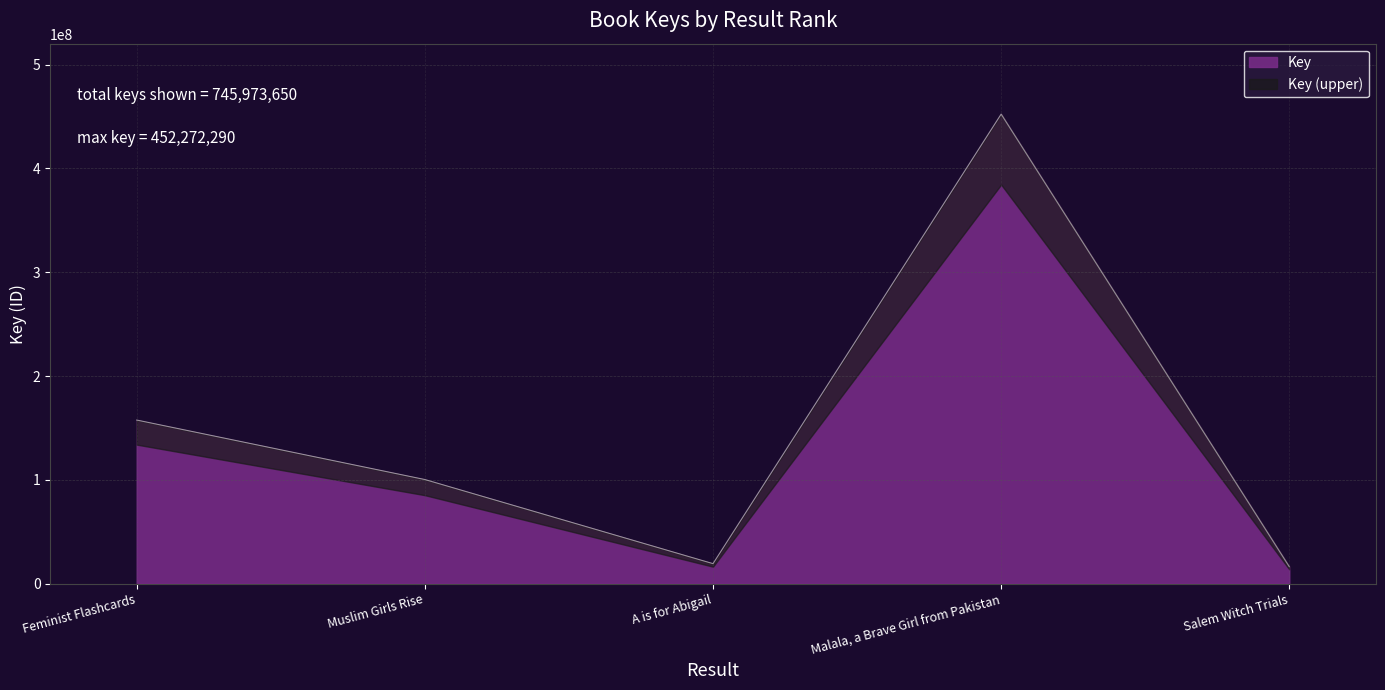

What is the ratio of the value at Feminist Flashcards to the value at Malala, a Brave Girl from Pakistan?

0.3